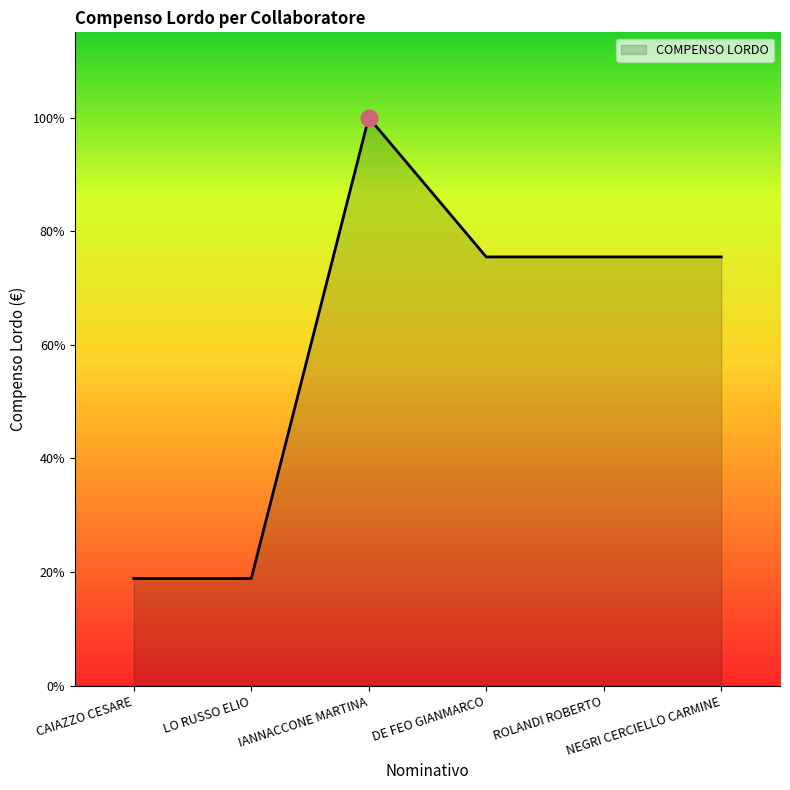

What position from the right is IANNACCONE MARTINA?

4